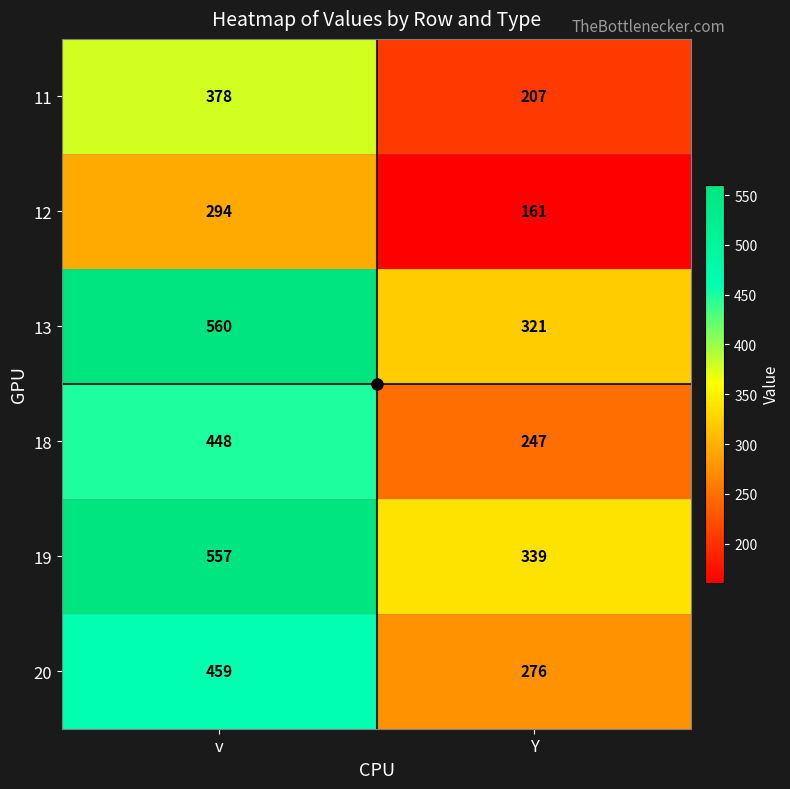

Which category has the lowest value across all series?

Y